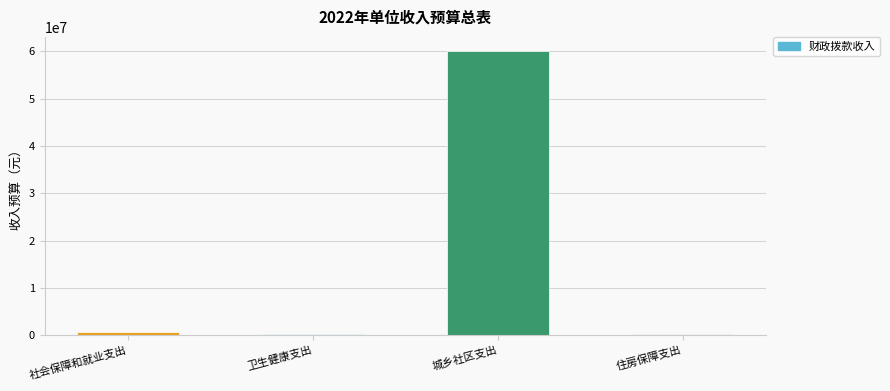

At which label is the value closest to 30119350?

社会保障和就业支出